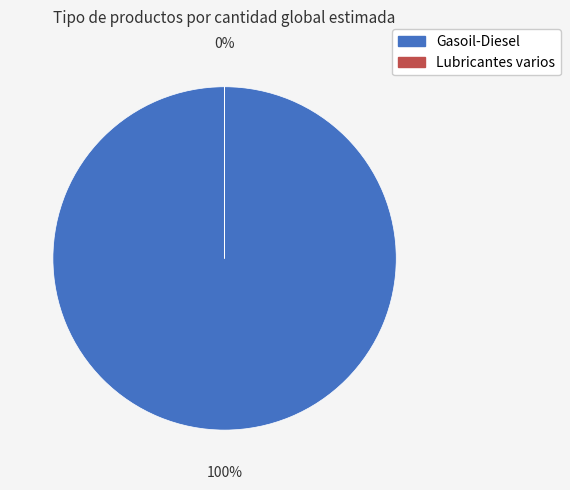

Combined, what portion of the pie is Gasoil-Diesel and Lubricantes varios?

100.0%